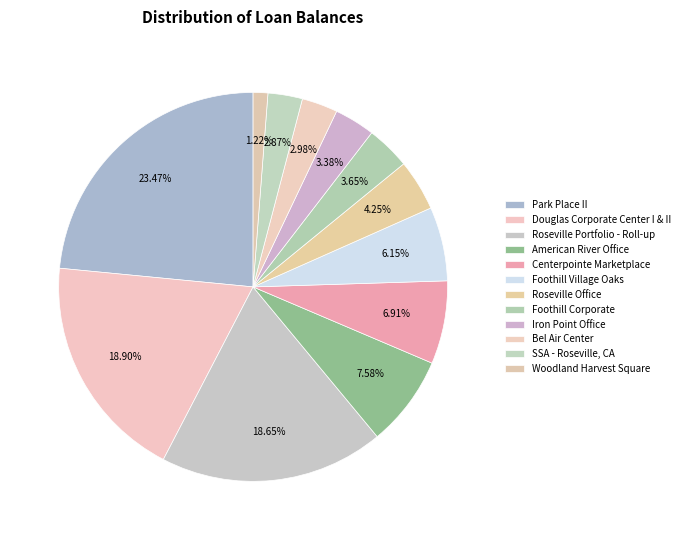

What is the change in value from Centerpointe Marketplace to Iron Point Office?

-6724621.7